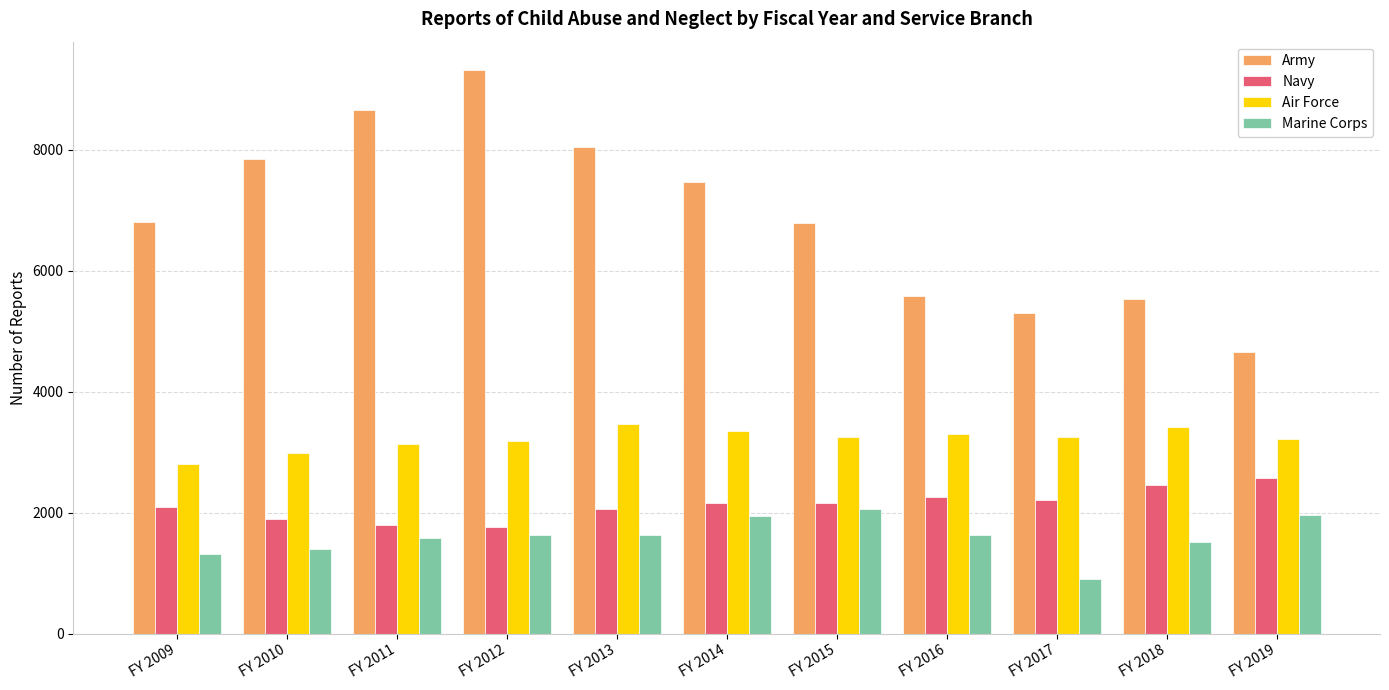

List the series in order of their peak value, lowest first.

Marine Corps, Navy, Air Force, Army